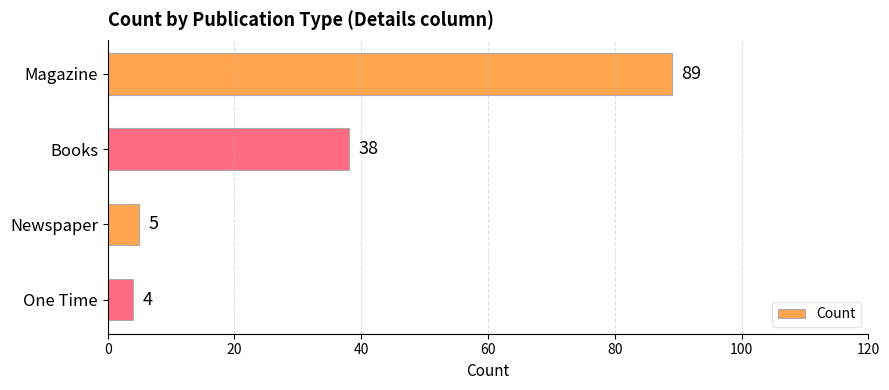

The chart shows a value of 4 at One Time. True or false?

True